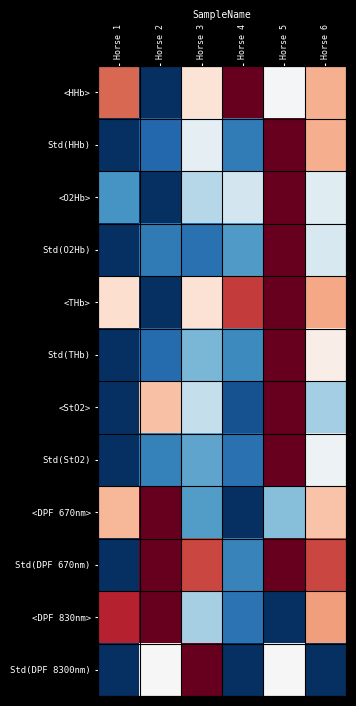

Which series has the largest range (max minus min)?

<HHb>